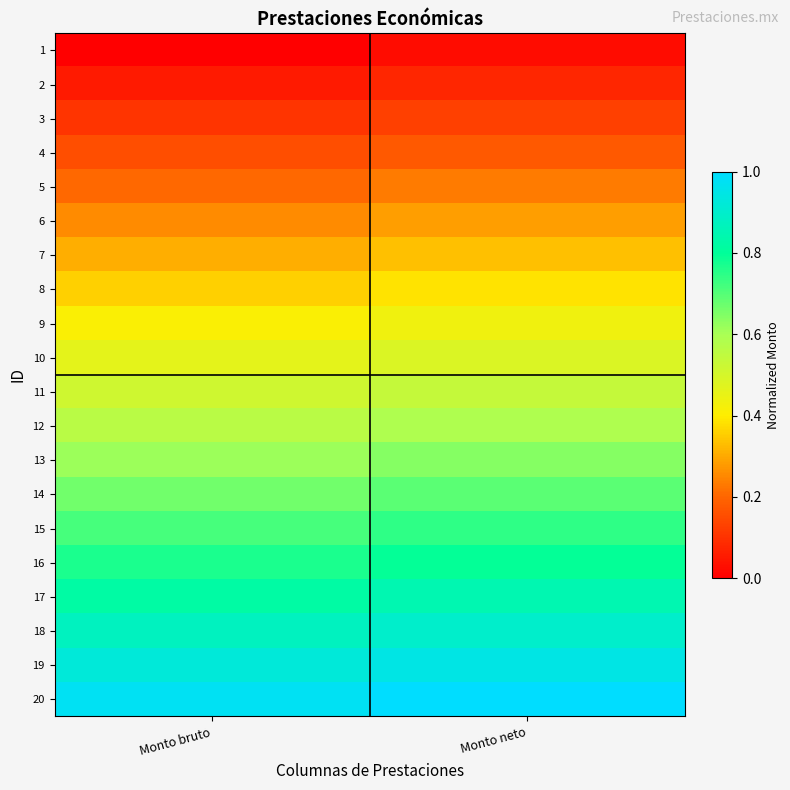

Reading left to right, what are all the values shown in this chart?

1: Monto bruto=0.0	Monto neto=0.0
2: Monto bruto=0.1	Monto neto=0.1
3: Monto bruto=0.1	Monto neto=0.1
4: Monto bruto=0.2	Monto neto=0.2
5: Monto bruto=0.2	Monto neto=0.2
6: Monto bruto=0.3	Monto neto=0.3
7: Monto bruto=0.3	Monto neto=0.3
8: Monto bruto=0.4	Monto neto=0.4
9: Monto bruto=0.4	Monto neto=0.4
10: Monto bruto=0.5	Monto neto=0.5
11: Monto bruto=0.5	Monto neto=0.5
12: Monto bruto=0.6	Monto neto=0.6
13: Monto bruto=0.6	Monto neto=0.6
14: Monto bruto=0.7	Monto neto=0.7
15: Monto bruto=0.7	Monto neto=0.7
16: Monto bruto=0.8	Monto neto=0.8
17: Monto bruto=0.8	Monto neto=0.8
18: Monto bruto=0.9	Monto neto=0.9
19: Monto bruto=0.9	Monto neto=0.9
20: Monto bruto=1.0	Monto neto=1.0